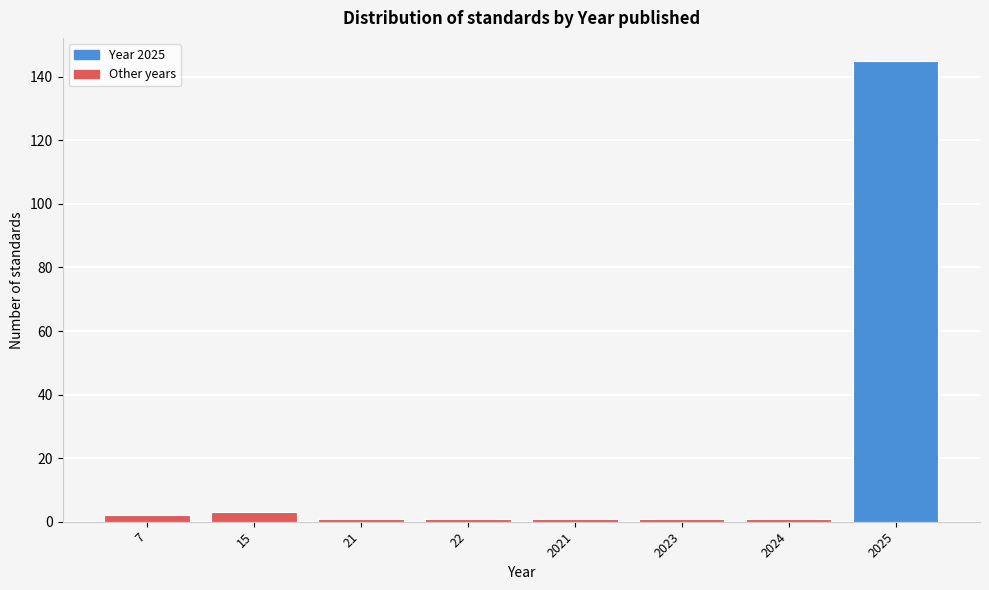

Reading left to right, extract all data points from this chart.

7=2	15=3	21=1	22=1	2021=1	2023=1	2024=1	2025=145